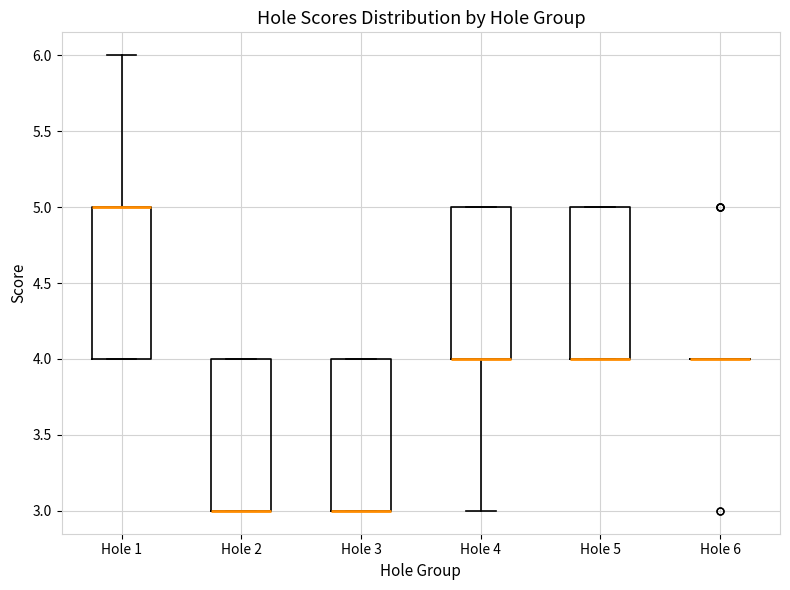

Reading left to right, transcribe this box plot: for each box, give where its median line is, the range the box spans, and where its two whiskers end, as read against the y-axis. The values are not printed on the chart, so give them approximately, as read against the axis.

Hole 1: median 5 (drawn on the box's upper edge), box 4 to 5, whiskers 4 to 6
Hole 2: median 3 (drawn on the box's lower edge), box 3 to 4, whiskers 3 to 4
Hole 3: median 3 (drawn on the box's lower edge), box 3 to 4, whiskers 3 to 4
Hole 4: median 4 (drawn on the box's lower edge), box 4 to 5, whiskers 3 to 5
Hole 5: median 4 (drawn on the box's lower edge), box 4 to 5, whiskers 4 to 5
Hole 6: box collapsed to a line at 4, whiskers 4 to 4